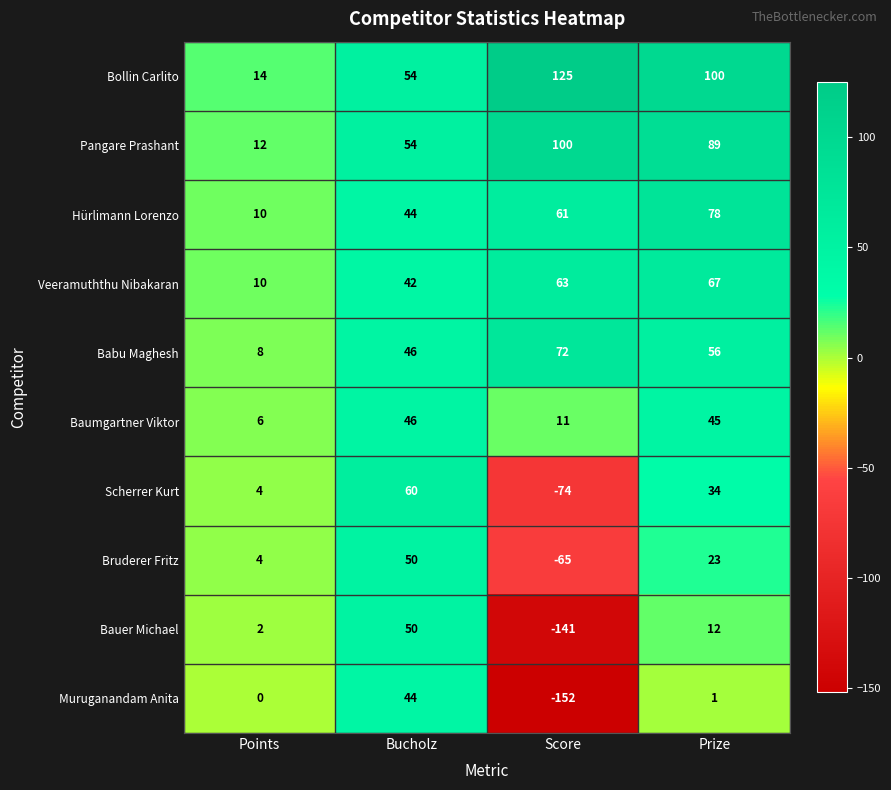

Which series has the largest range (max minus min)?

Muruganandam Anita